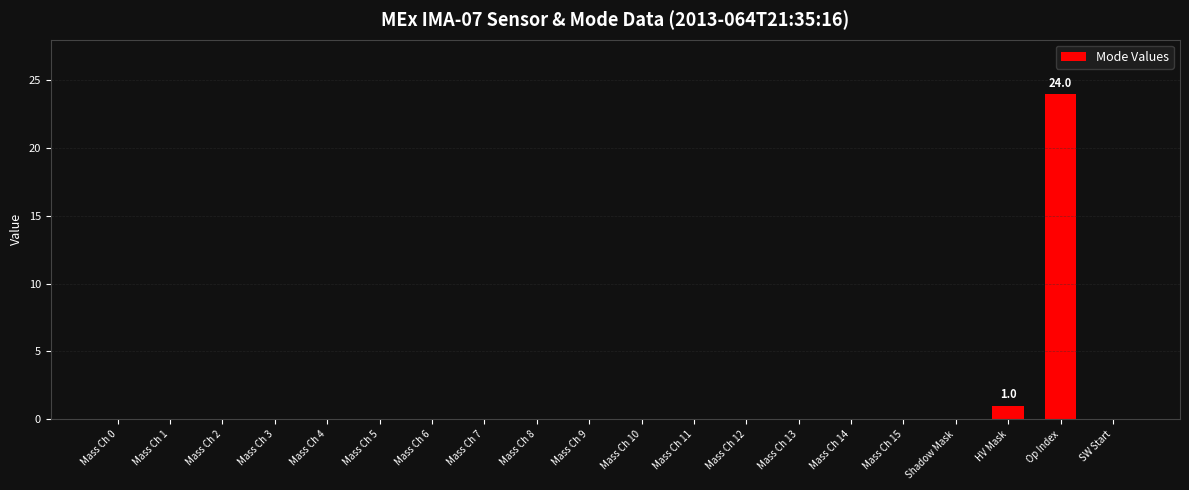

Are the bars grouped side by side (vs. stacked)?

No